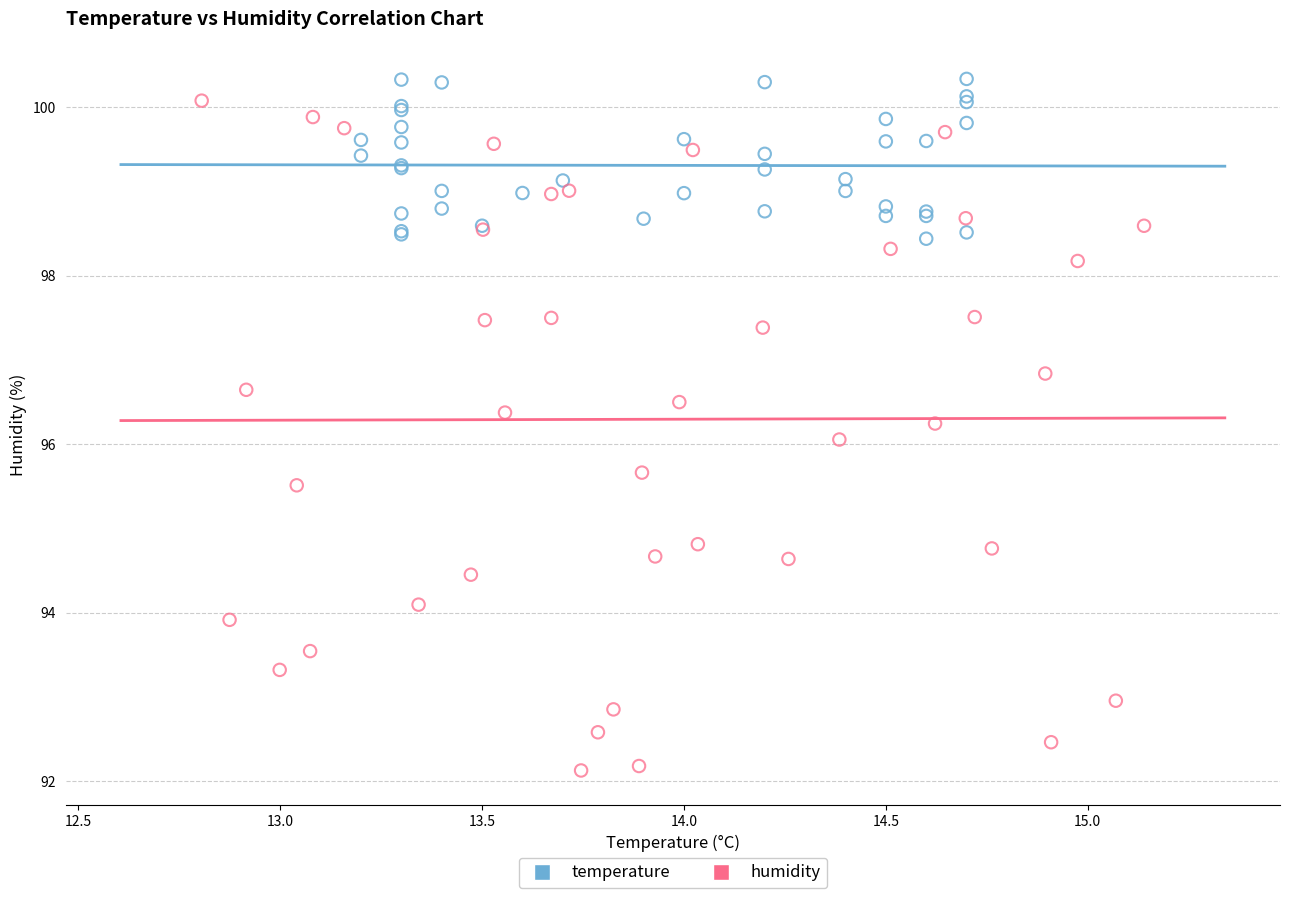

What are all the series names shown in the legend?

temperature, humidity